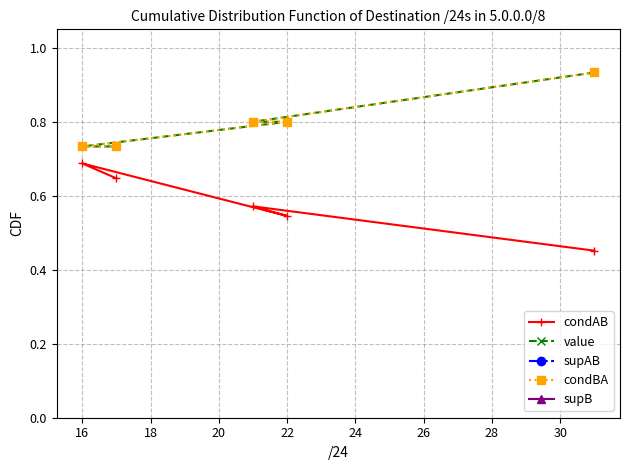

True or false: condAB and supB cross at least once.

False